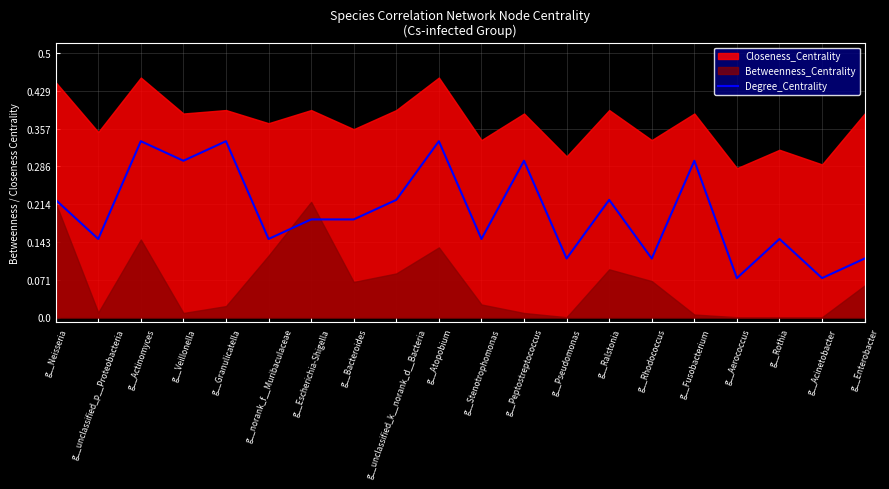

How many lines are shown in the chart?

1